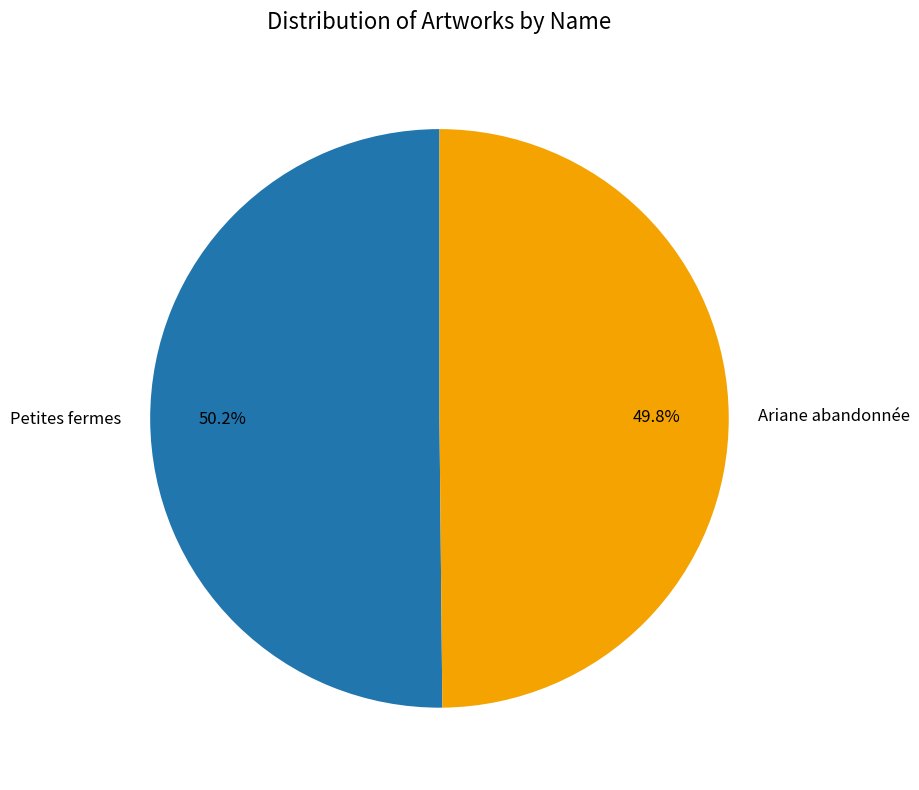

To the nearest percent, what percentage of the pie is Petites fermes?

50%